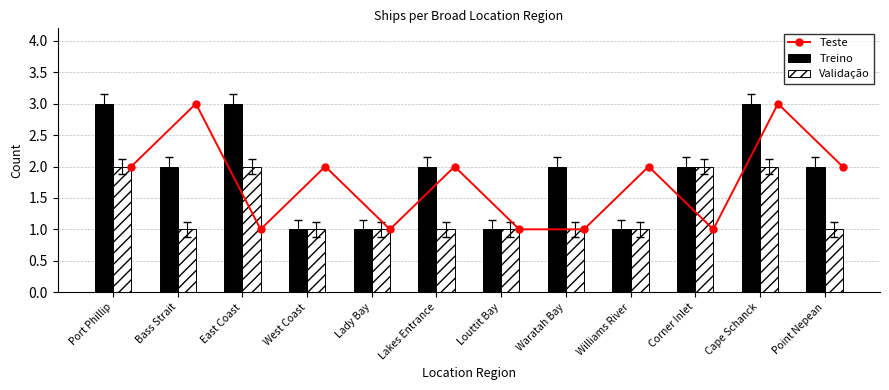

Rank the series by their maximum value, from lowest to highest.

Validação, Teste, Treino